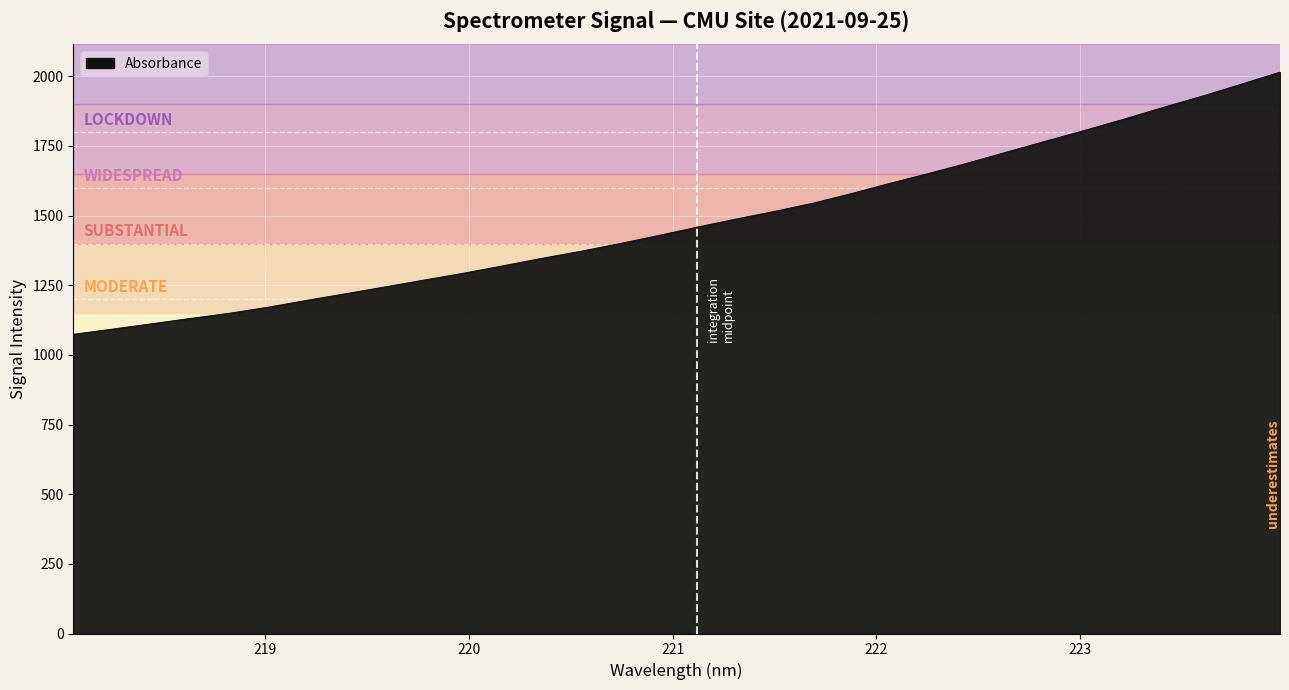

What is the difference between the maximum and minimum values?

941.1